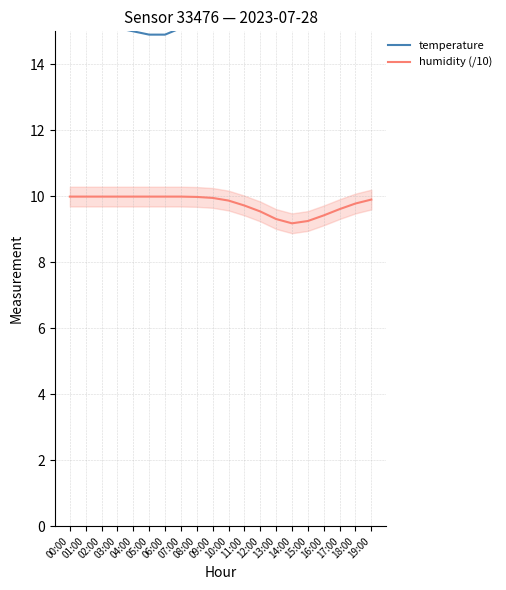

True or false: humidity (/10) and temperature intersect in this chart.

False